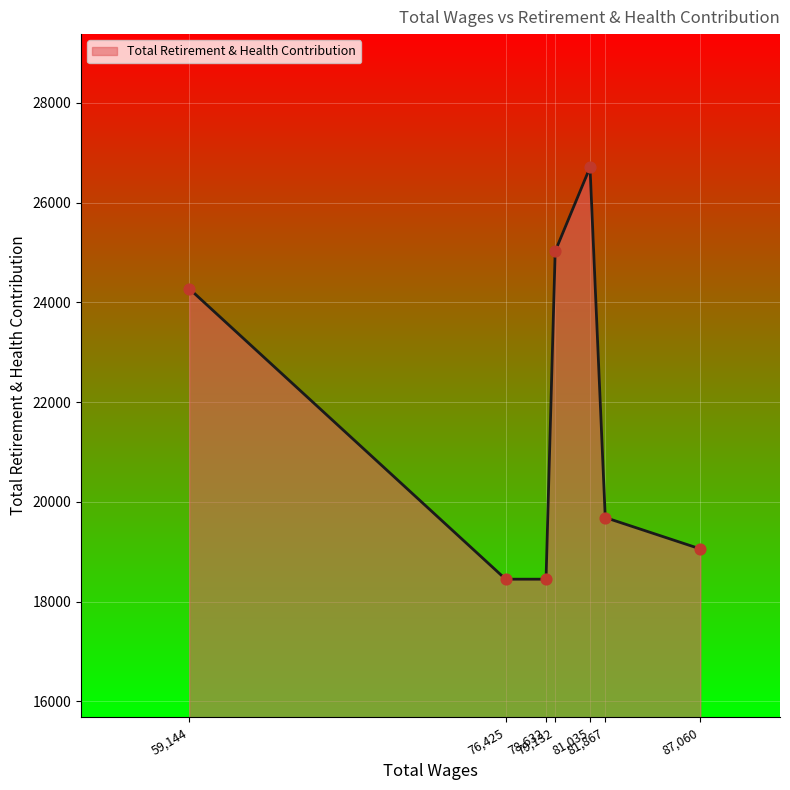

True or false: the data has more than 0 interior local peaks.

True